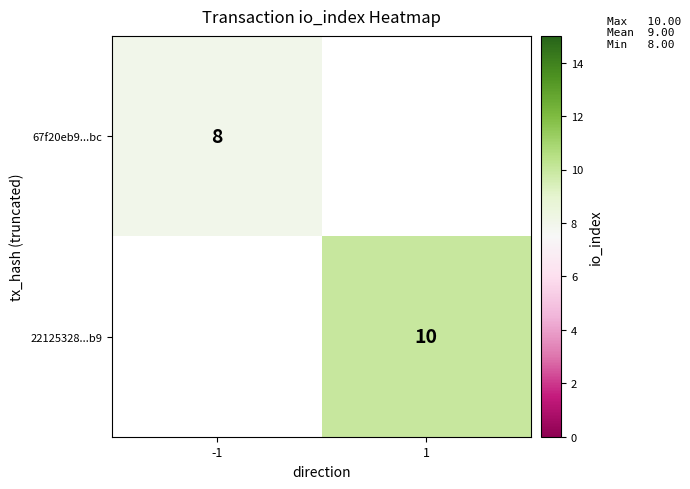

Is the value of 22125328...b9 at 1 greater than the value of 67f20eb9...bc at -1?

Yes